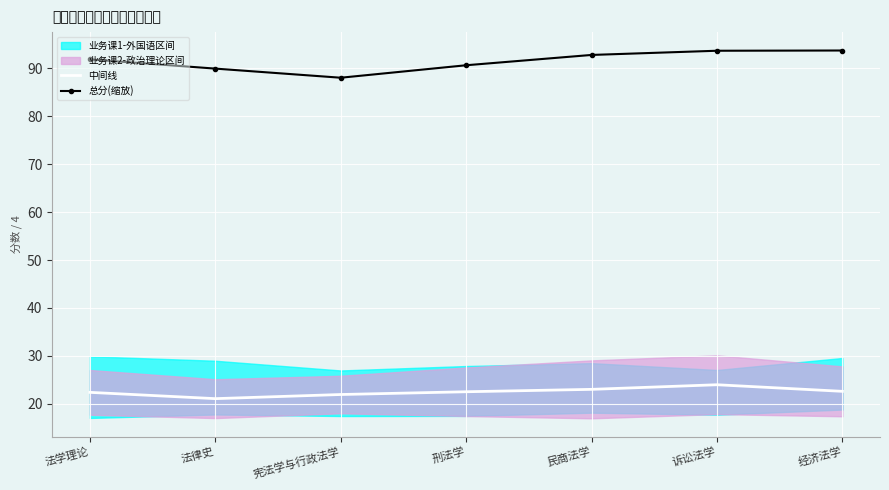

What is the difference between the 总分(缩放) values at 法律史 and 经济法学?

3.8